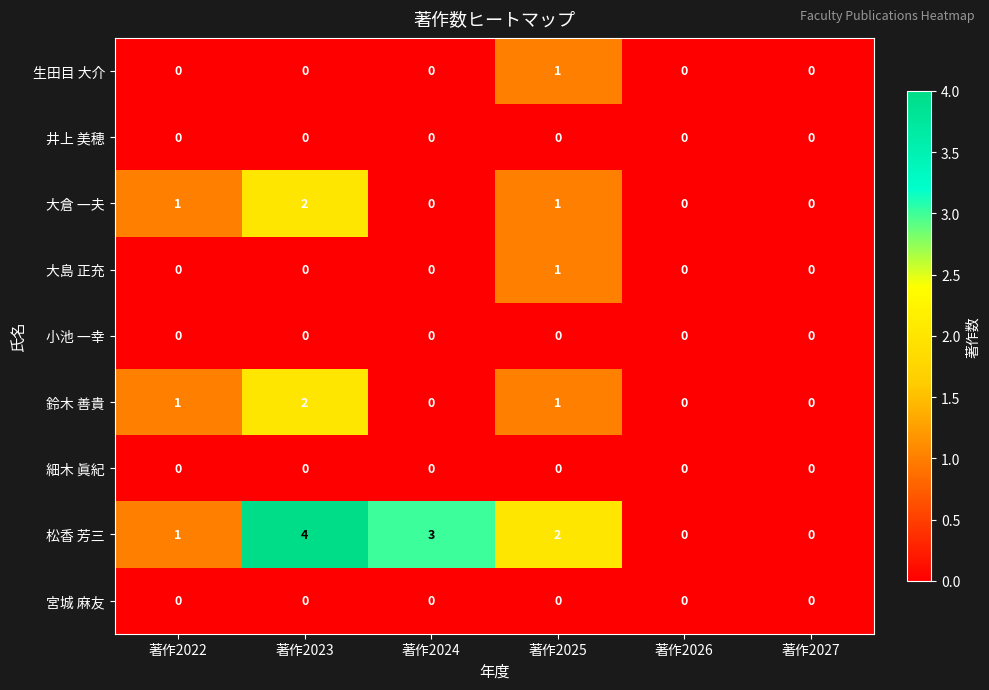

Which series has the widest spread of values?

松香 芳三